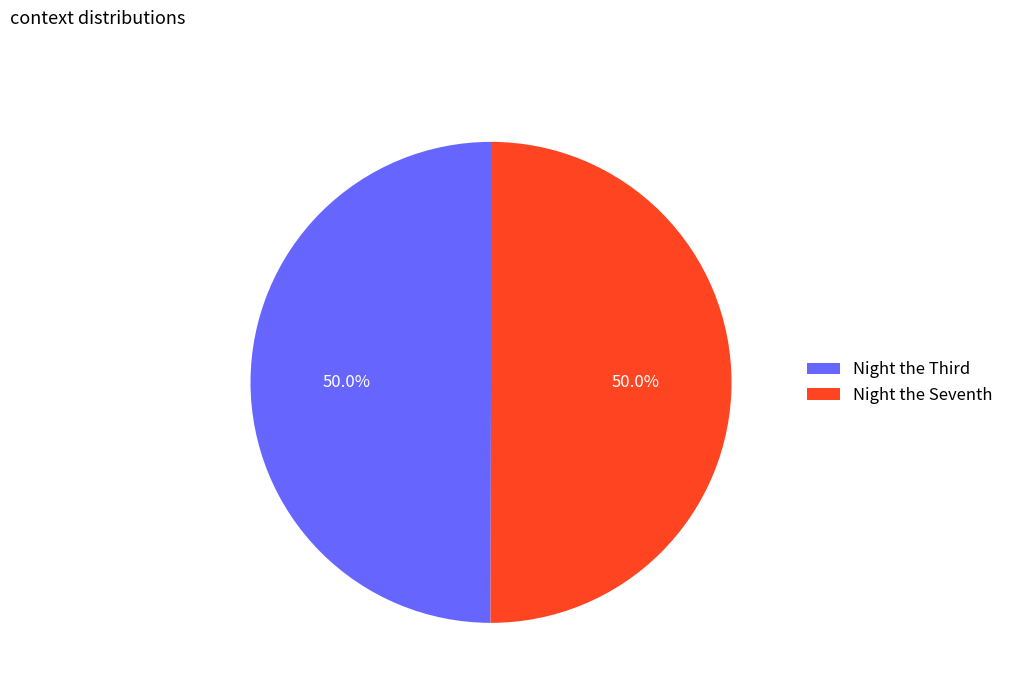

What percentage is NOT represented by Night the Seventh?

50.0%